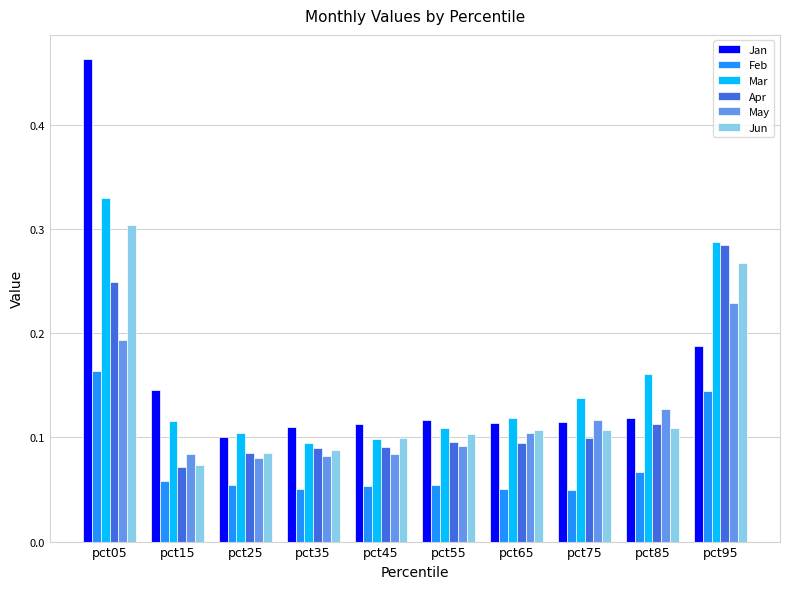

At which label does May reach its peak?

pct95